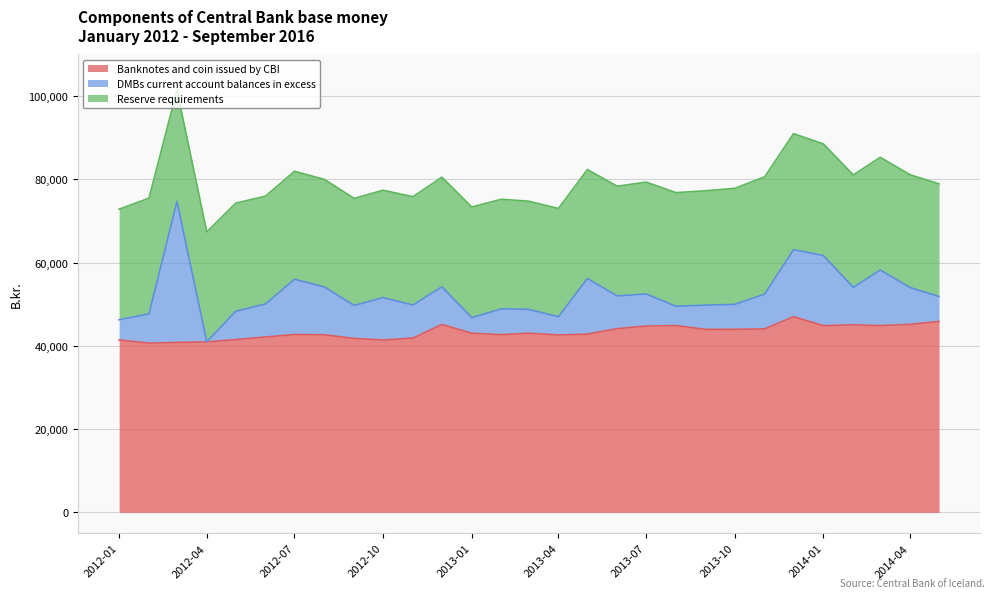

Between which two adjacent categories do Reserve requirements and DMBs current account balances in excess first intersect?

2012-02-01 and 2012-03-01